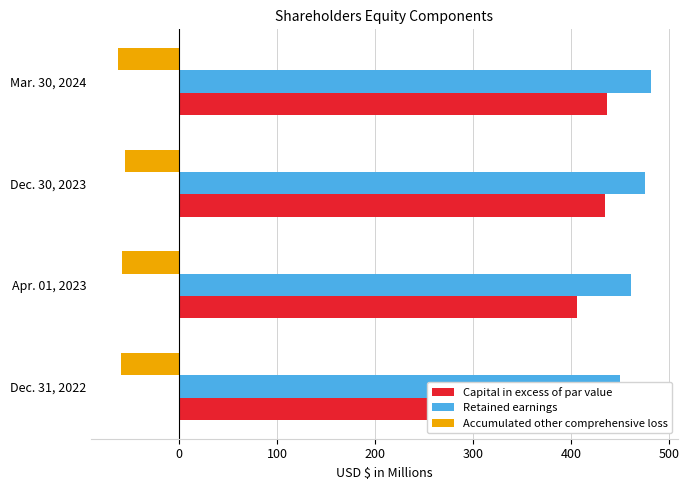

Which series has the widest spread of values?

Capital in excess of par value